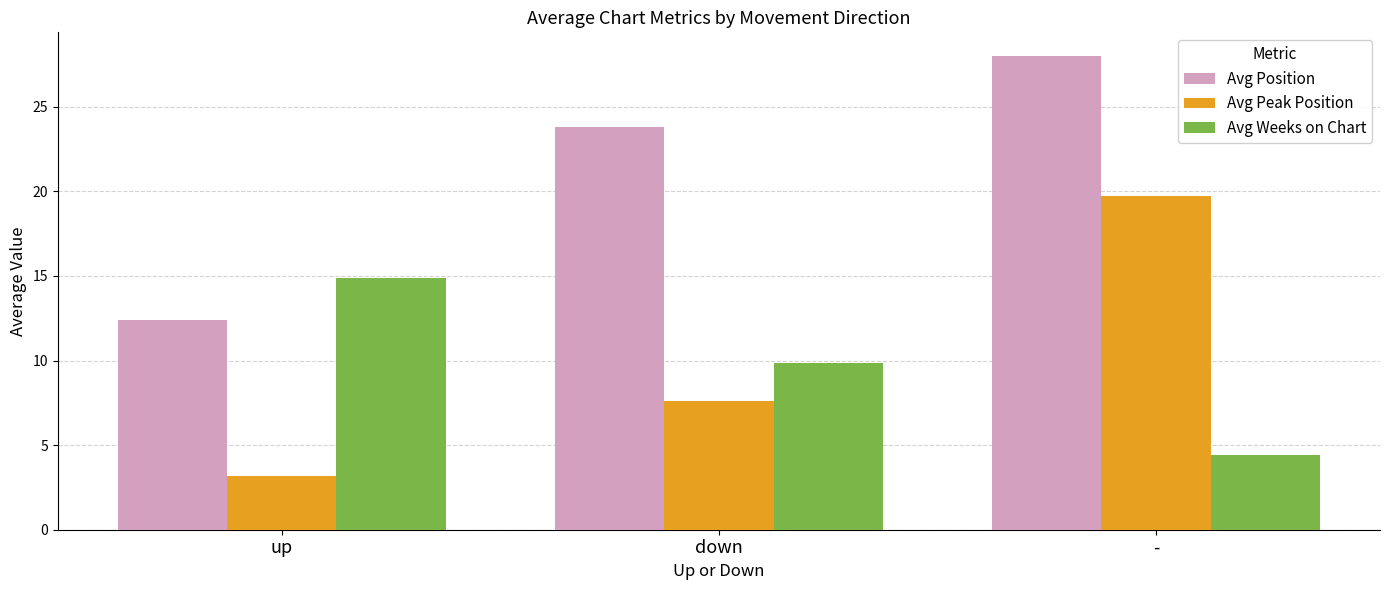

Rank the categories by Avg Peak Position value from lowest to highest.

up, down, -